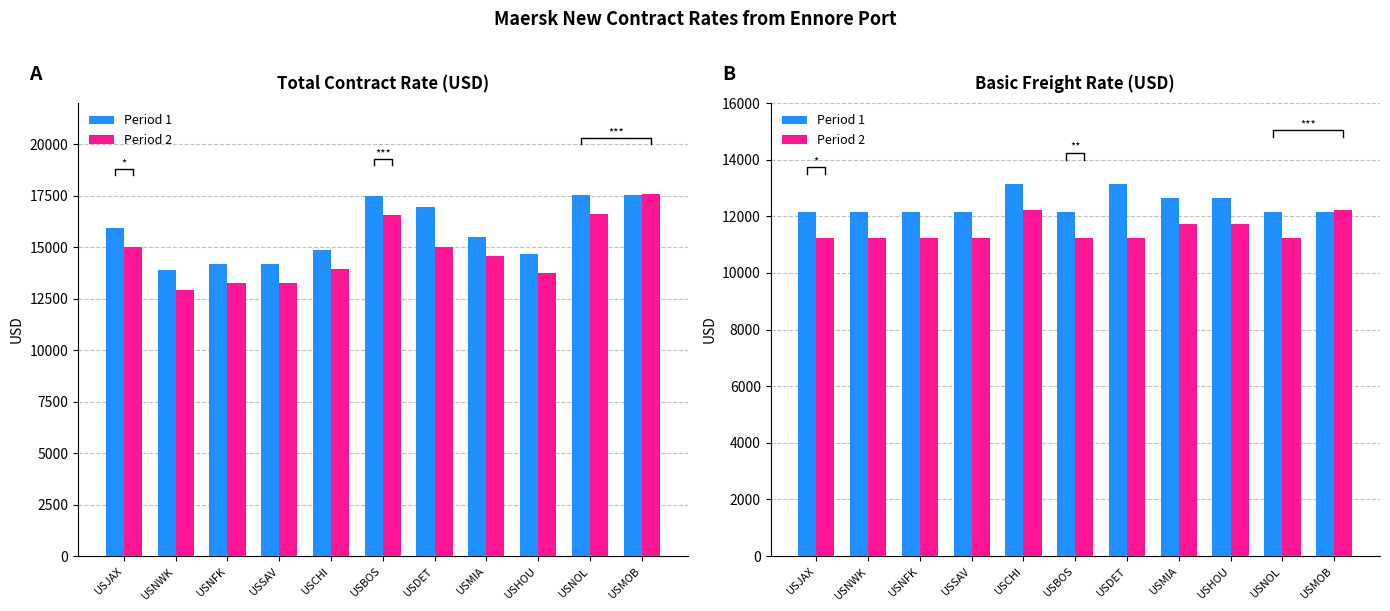

Rank the series at USMIA from highest to lowest value.

Period 1, Period 2